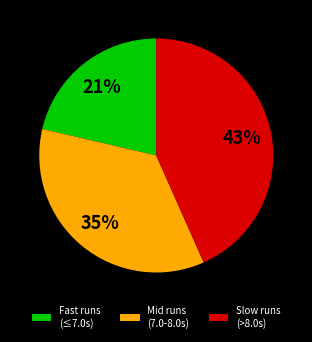

Combined, do Mid runs (7.0-8.0s) and Fast runs (≤7.0s) account for over 50%?

Yes